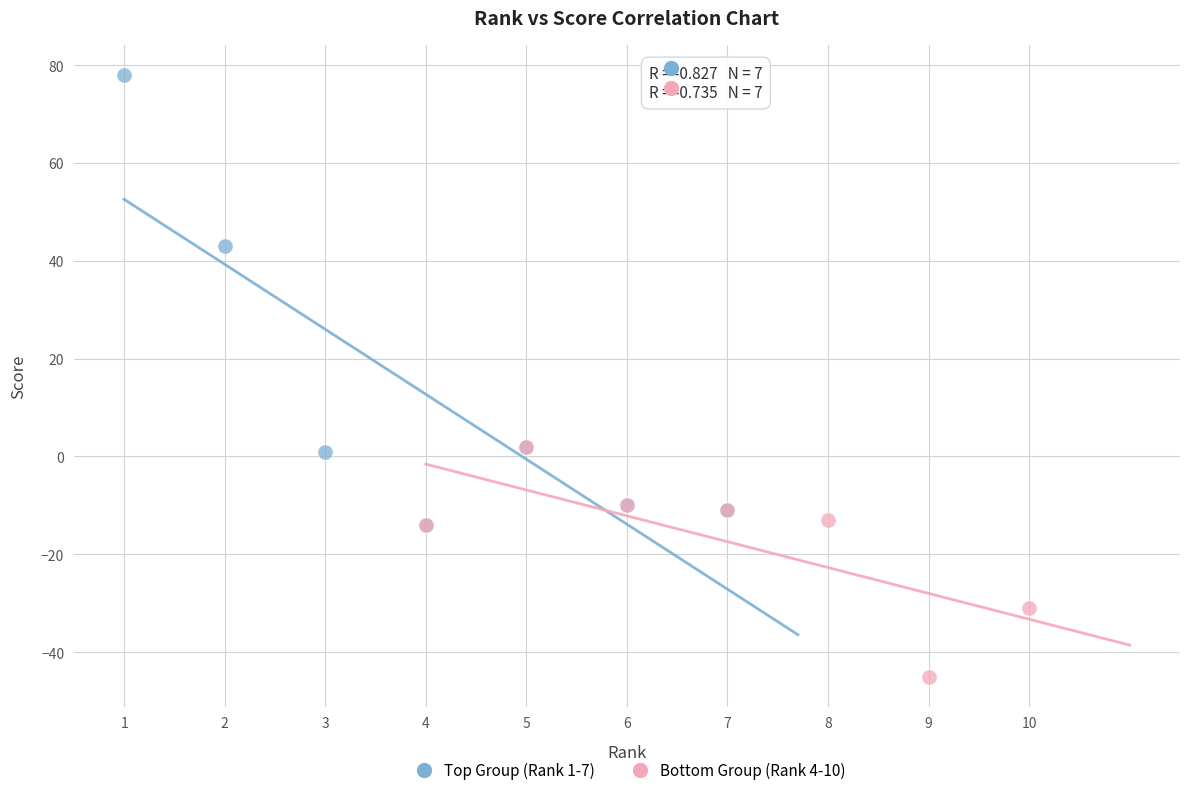

Which series reaches the minimum Y coordinate?

Bottom Group (Rank 4-10)